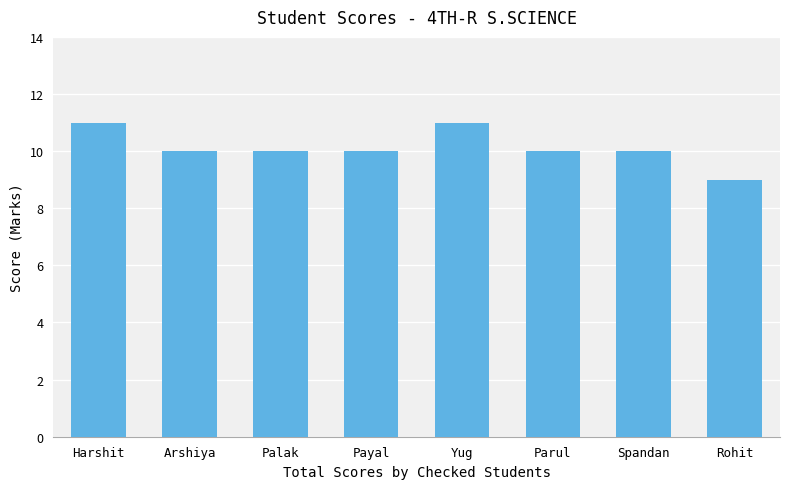

What is the sum of all values?

81